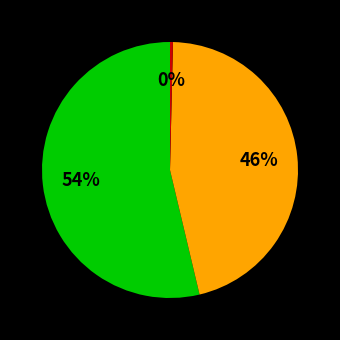

Is there a majority slice in this chart?

Yes